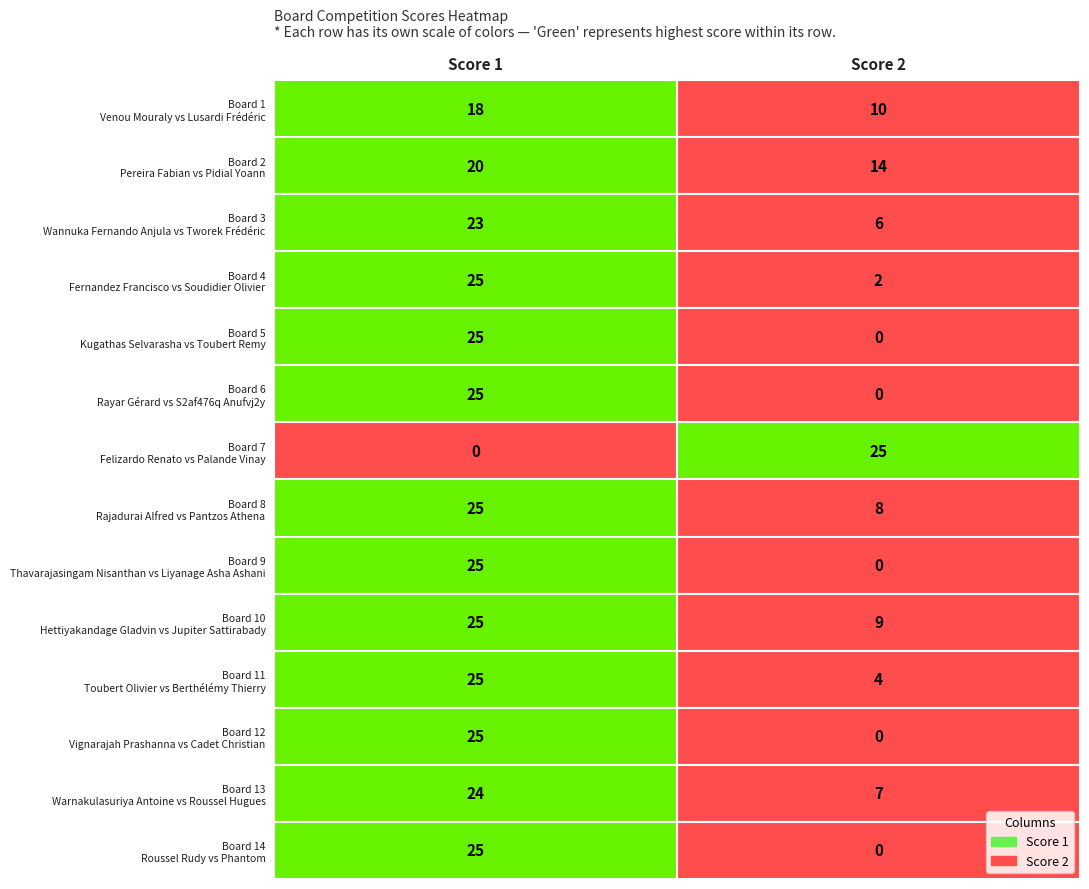

Is it true that 13 equals 7 at 1?

True